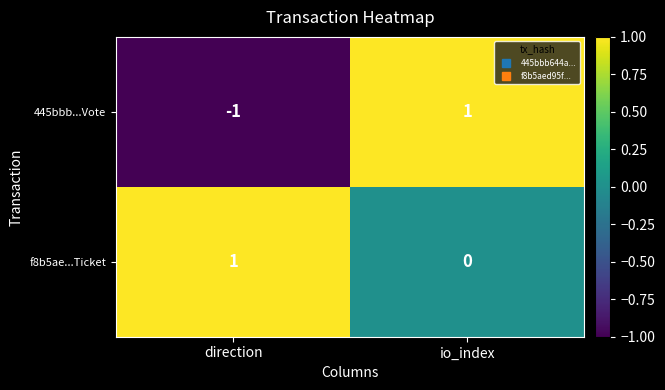

The 445bbb...Vote series shows 1 at io_index. True or false?

True